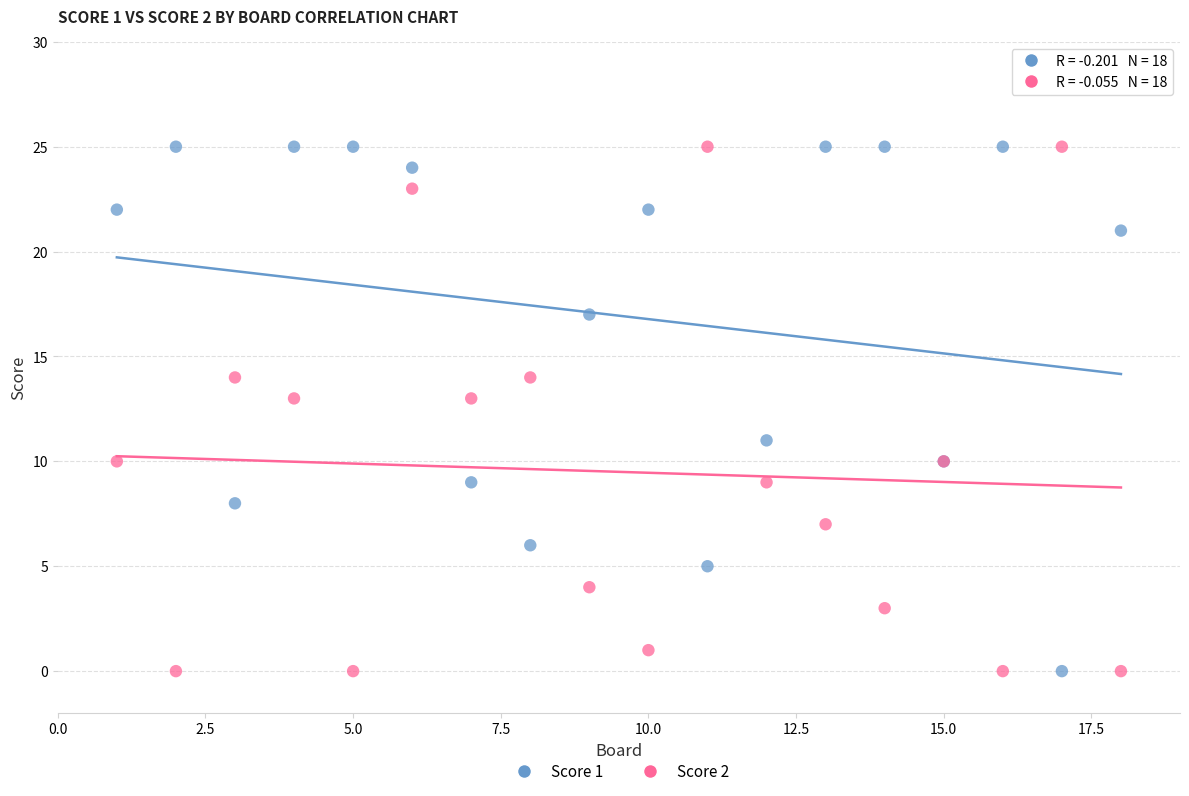

What is the X range (max minus min) for the scatter plot?

17